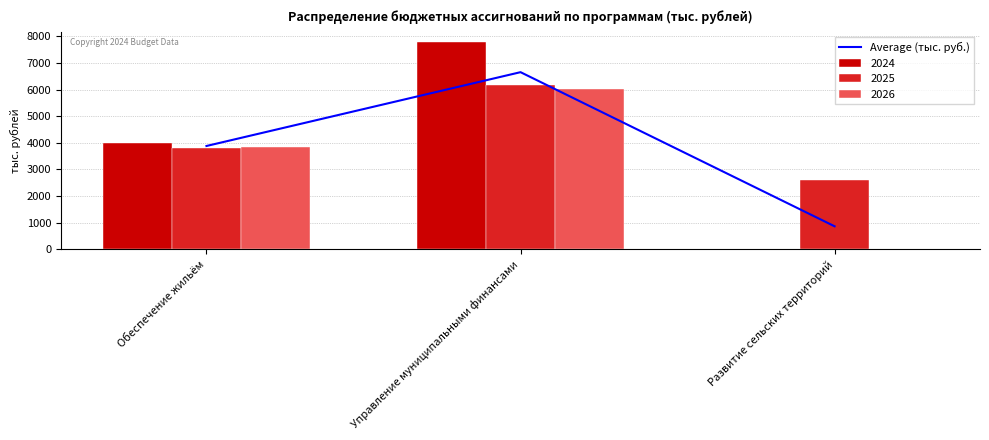

Are the bars grouped side by side (vs. stacked)?

No